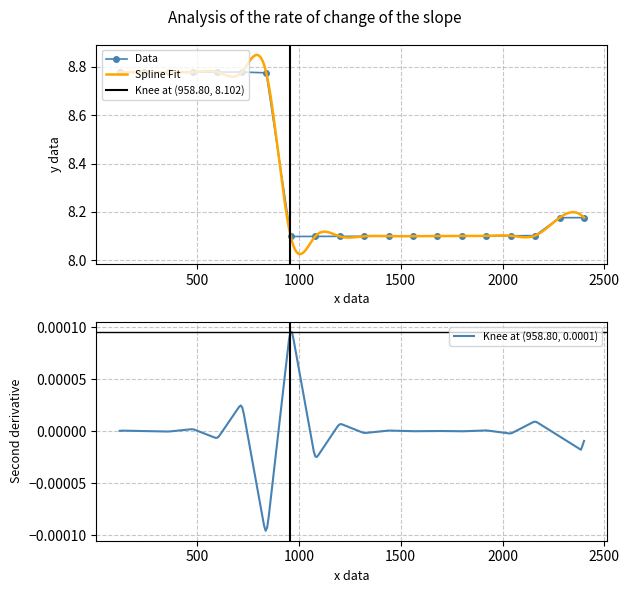

How many points are higher than both their immediate neighbors (excluding endpoints)?

1